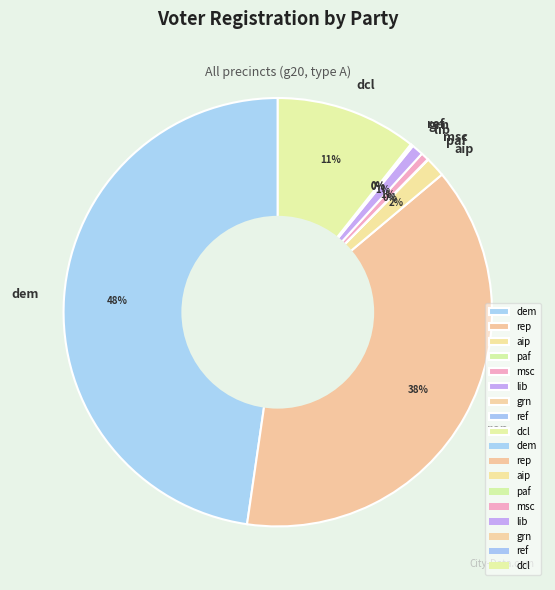

Is it true that dcl is 20% of the pie?

False